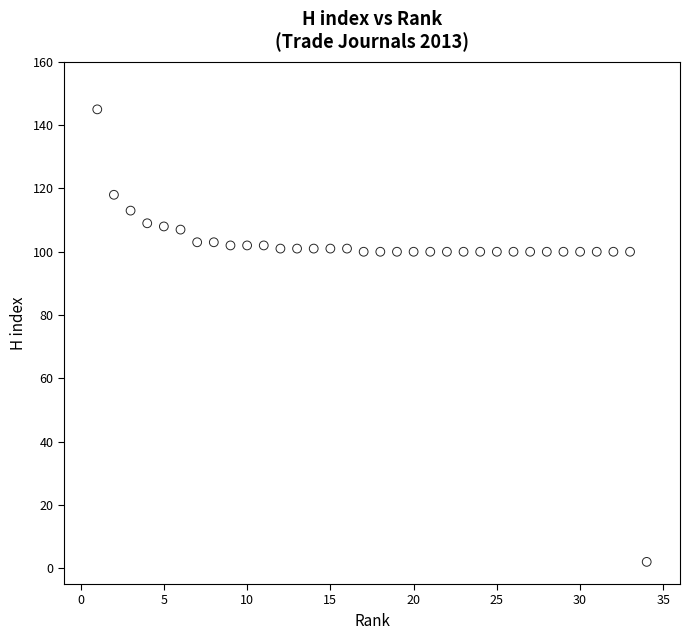

What is the range of X values (max minus min)?

33